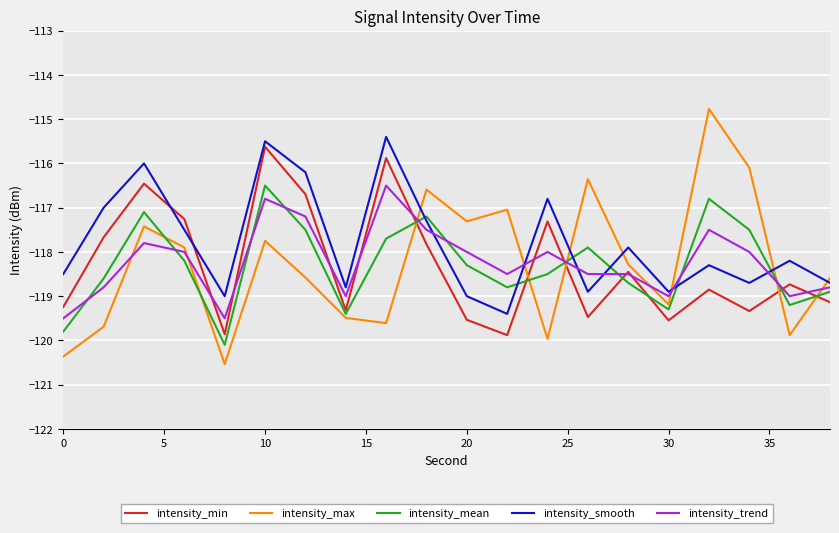

How many times do intensity_max and intensity_trend cross each other?

9